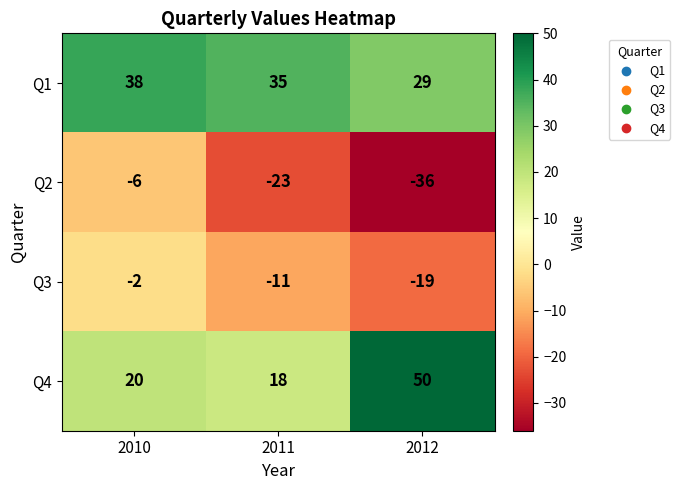

What is the difference between the highest and lowest values at 2012?

86